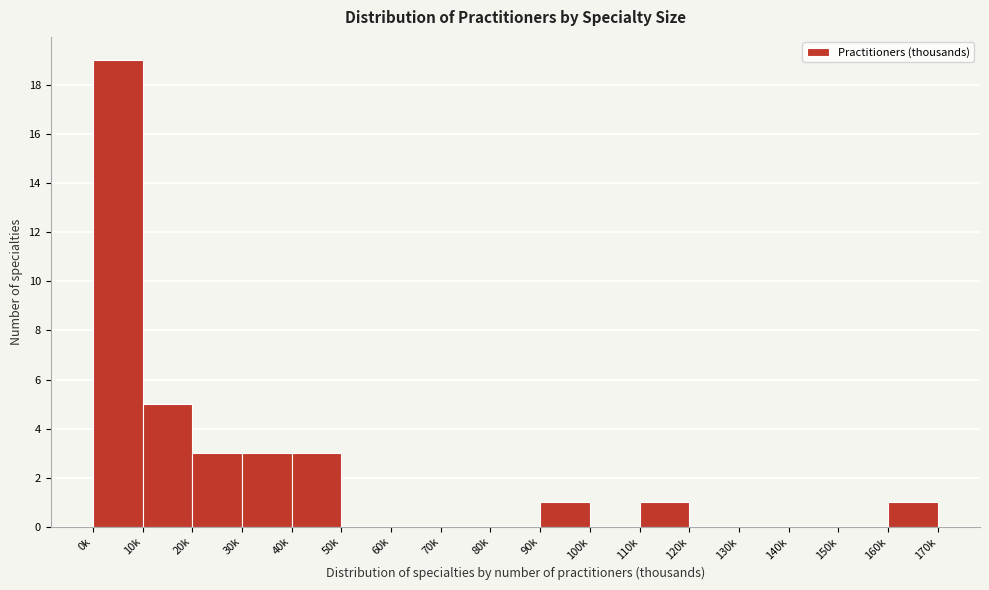

Reading right to left, transcribe all the data shown in this chart.

160k=1	150k=0	140k=0	130k=0	120k=0	110k=1	100k=0	90k=1	80k=0	70k=0	60k=0	50k=0	40k=3	30k=3	20k=3	10k=5	0k=19